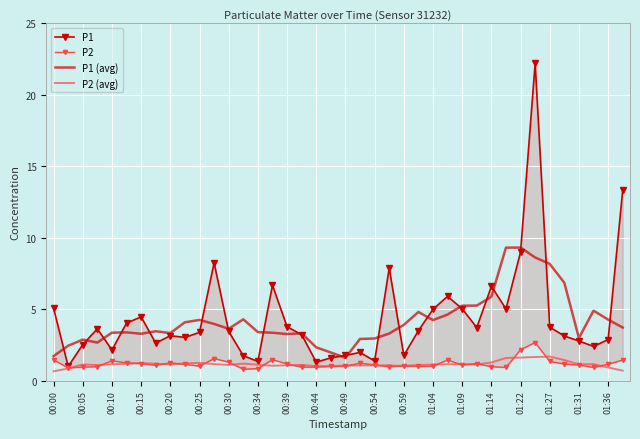

True or false: P1 (avg) has a value of 6.0 at 00:25.

False